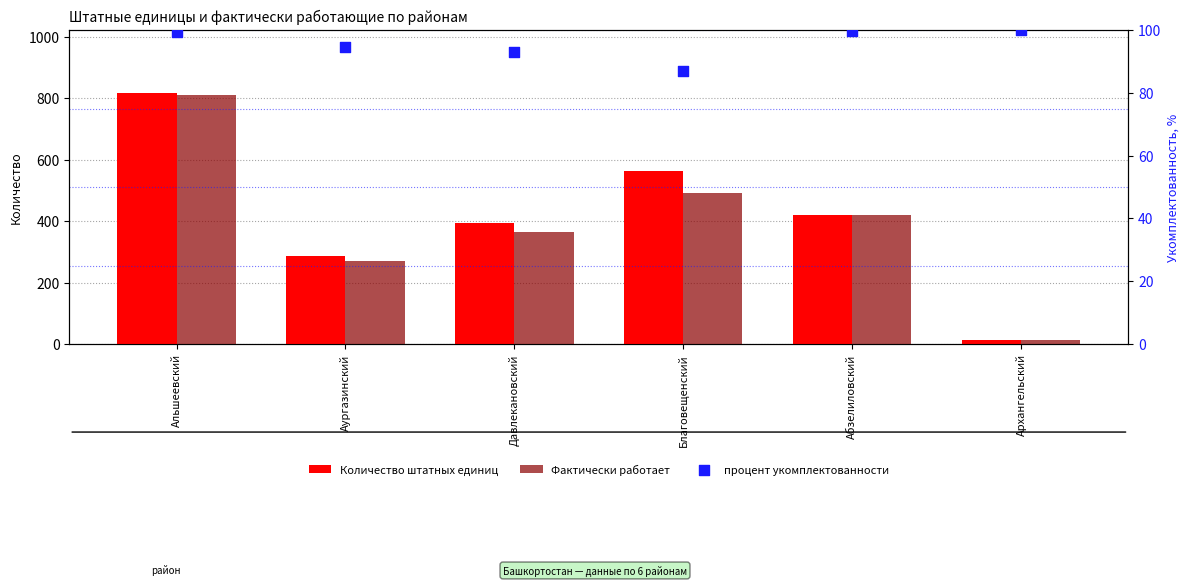

Which series has the largest Y range (max minus min)?

Количество штатных единиц